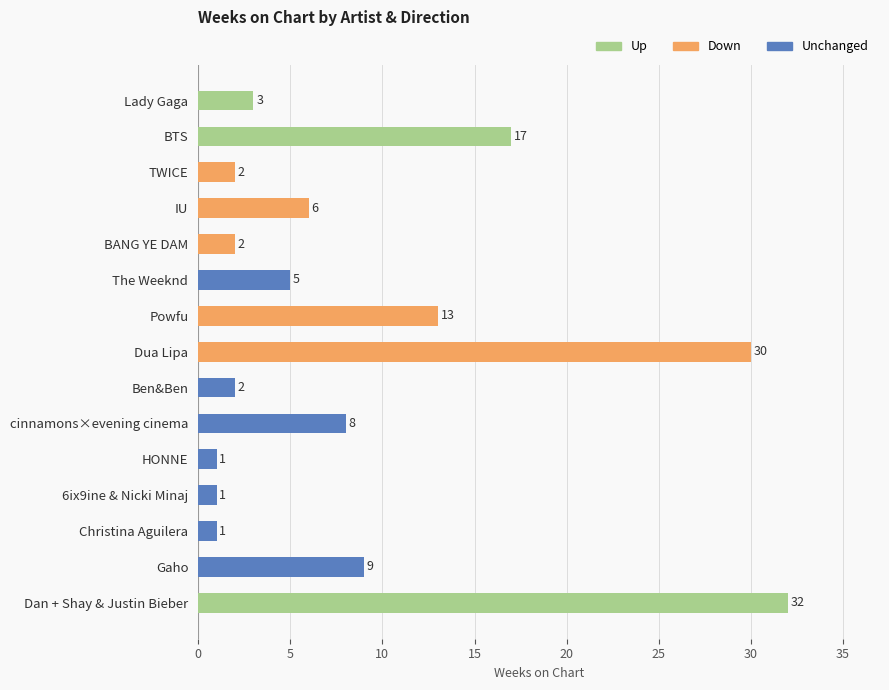

Does the chart contain any negative values?

No